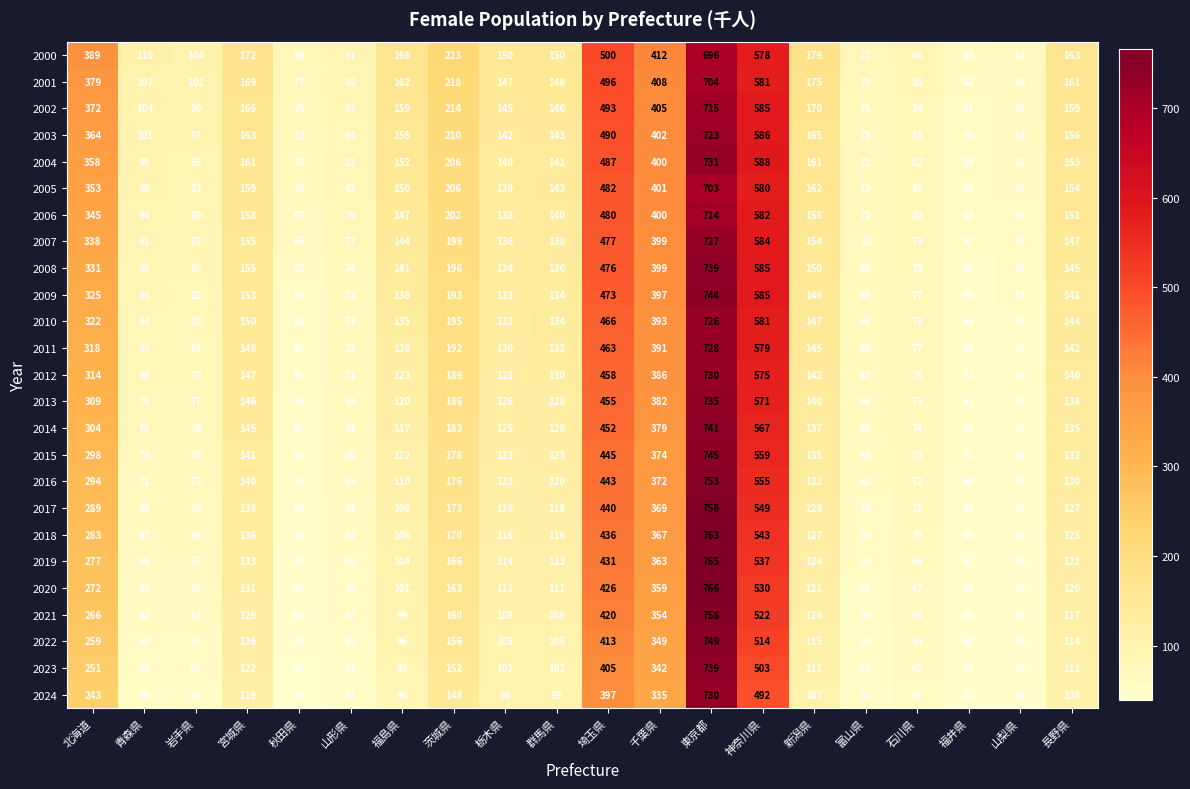

What is the average value of the 2000 series?

223